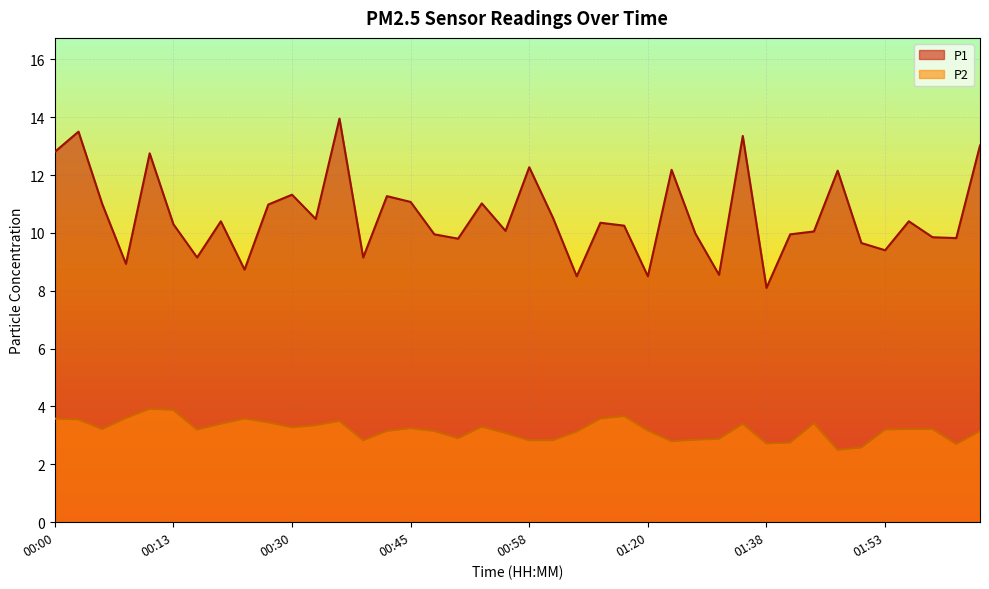

Rank the categories by P1 value from lowest to highest.

01:38, 01:10, 01:20, 01:33, 00:25, 00:08, 00:15, 00:40, 01:53, 01:50, 00:50, 02:00, 01:58, 00:48, 01:43, 01:30, 01:45, 00:55, 01:18, 00:13, 01:13, 00:18, 01:55, 00:33, 01:05, 00:28, 00:05, 00:53, 00:45, 00:43, 00:30, 01:48, 01:25, 00:58, 00:10, 00:00, 02:03, 01:35, 00:03, 00:38